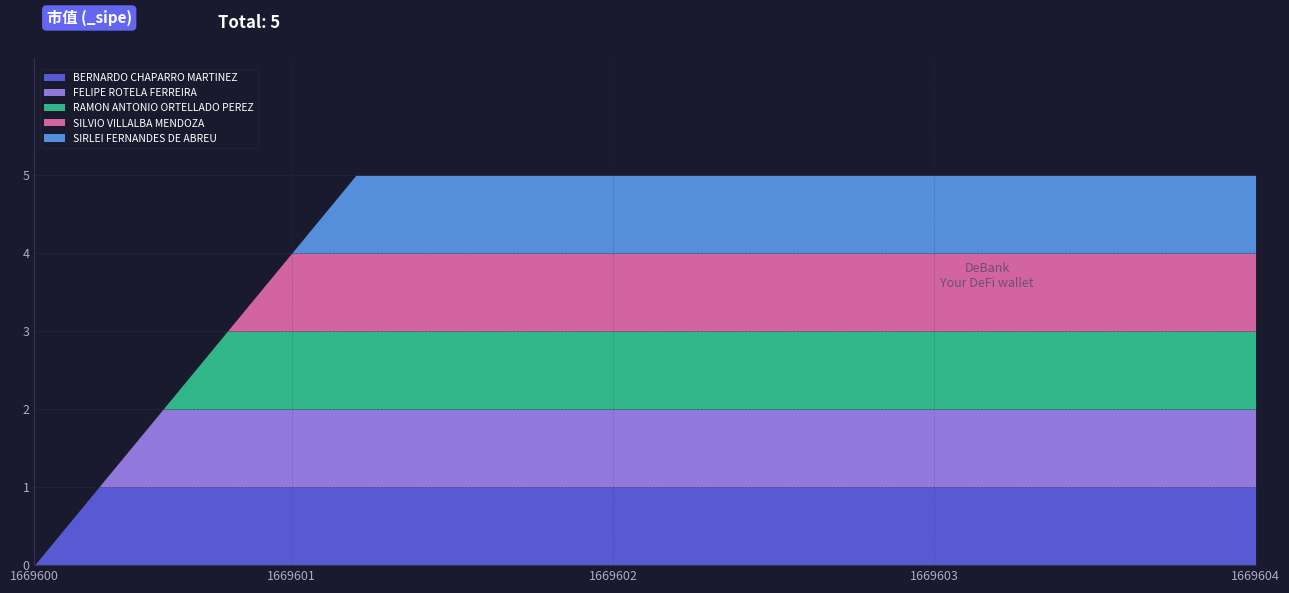

How many BERNARDO CHAPARRO MARTINEZ values are between 1 and 2?

19